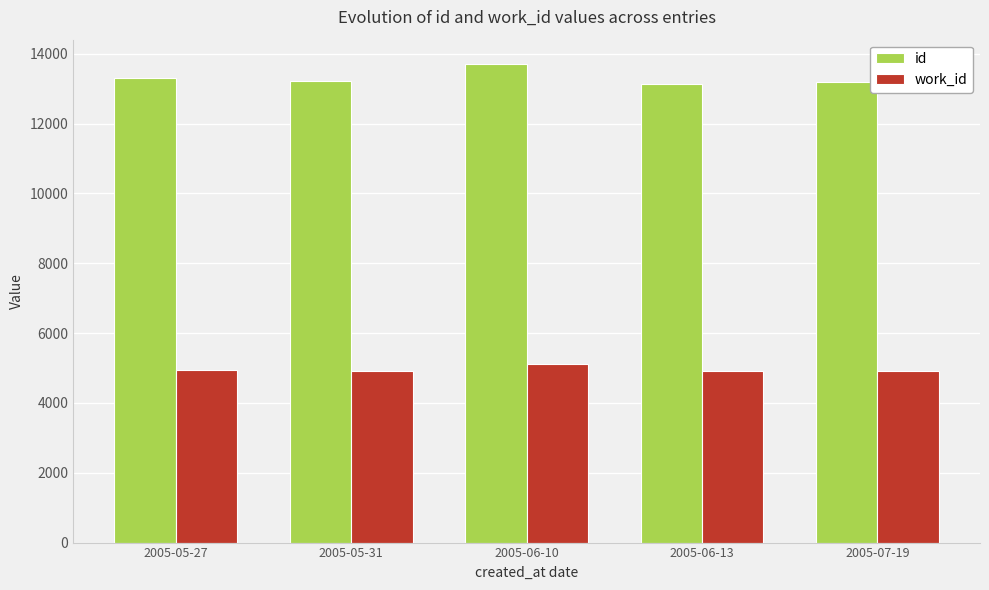

What is the difference between the second highest and second lowest values in the work_id series?

25